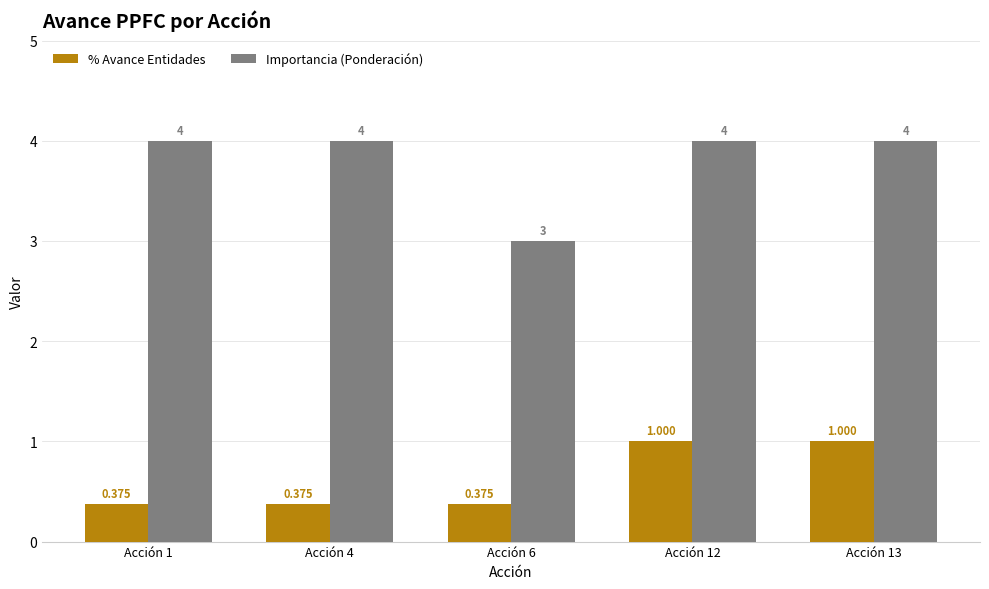

List the series in order of their peak value, lowest first.

% Avance Entidades, Importancia (Ponderación)